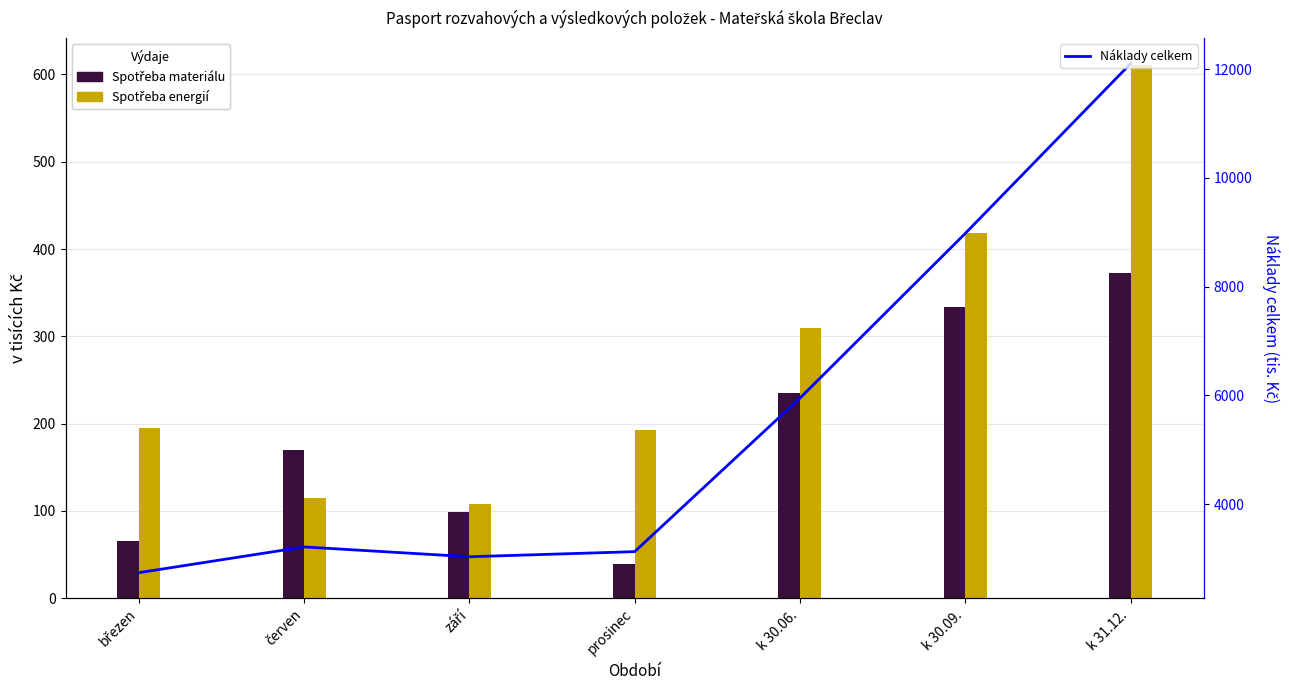

What is the minimum value for Náklady celkem?

2737